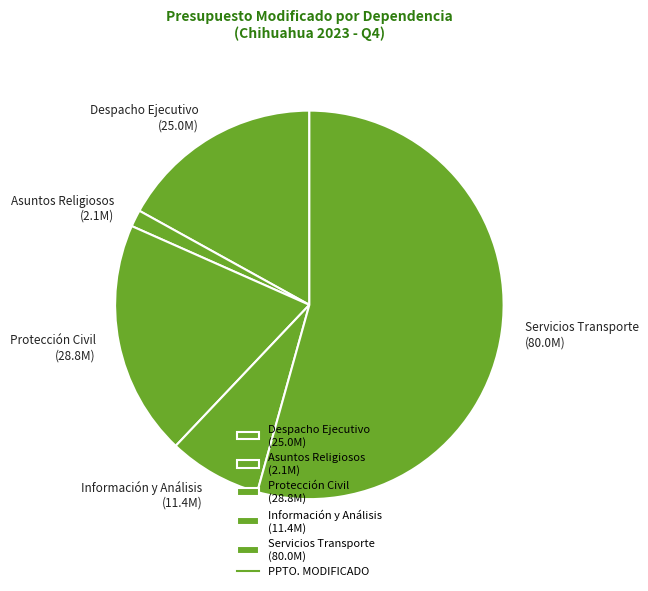

Count the number of slices in the pie.

5